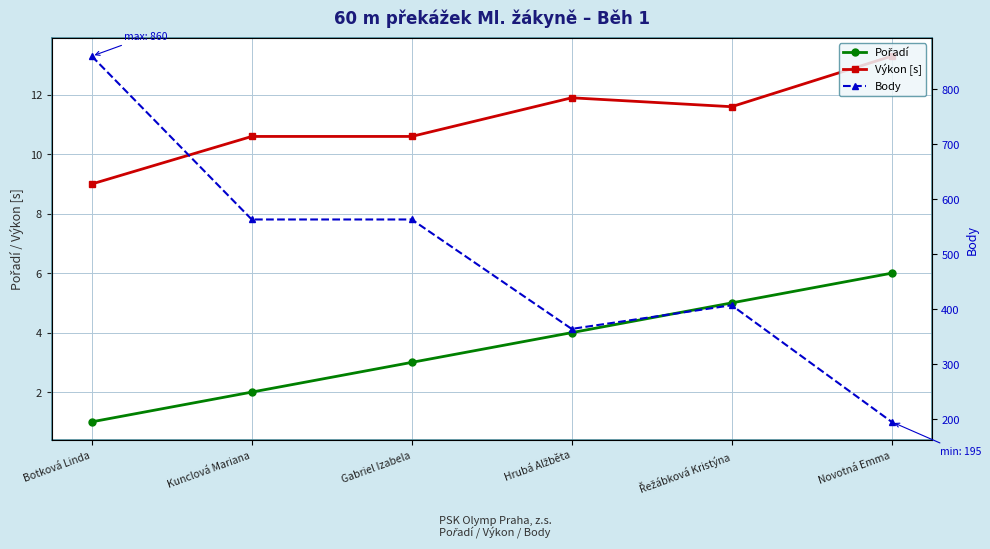

At Novotná Emma, list the series in order from largest to smallest.

Body, Výkon [s], Pořadí